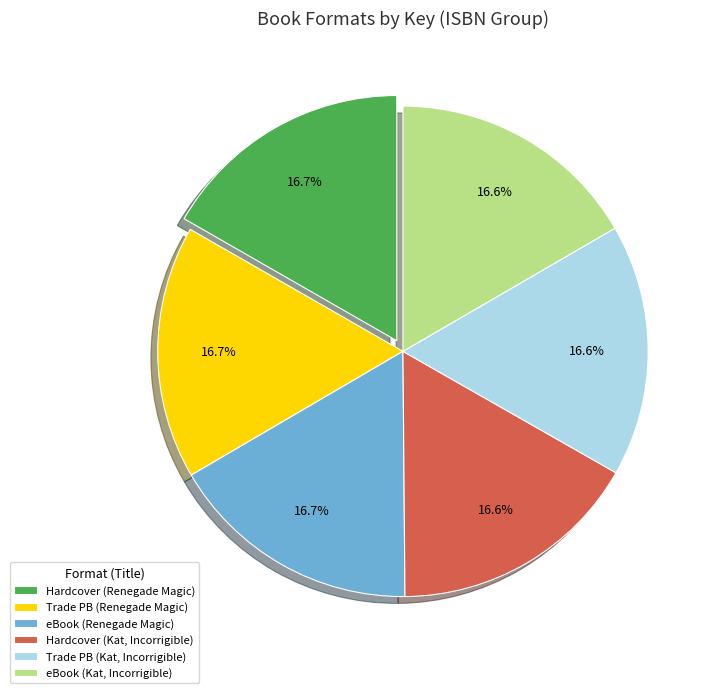

How many segments does this pie chart have?

6